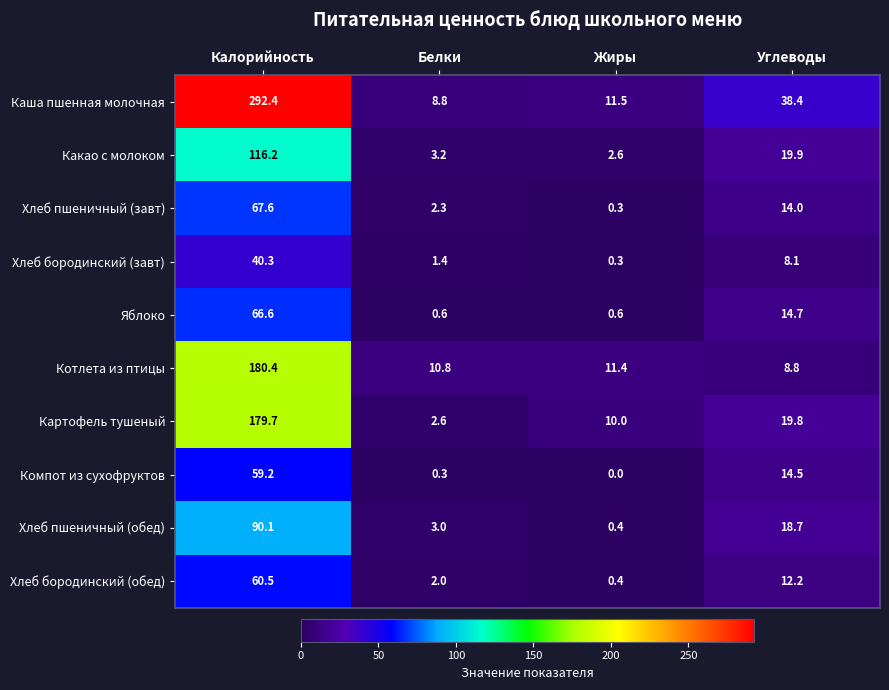

How many categories are shown in the chart?

4